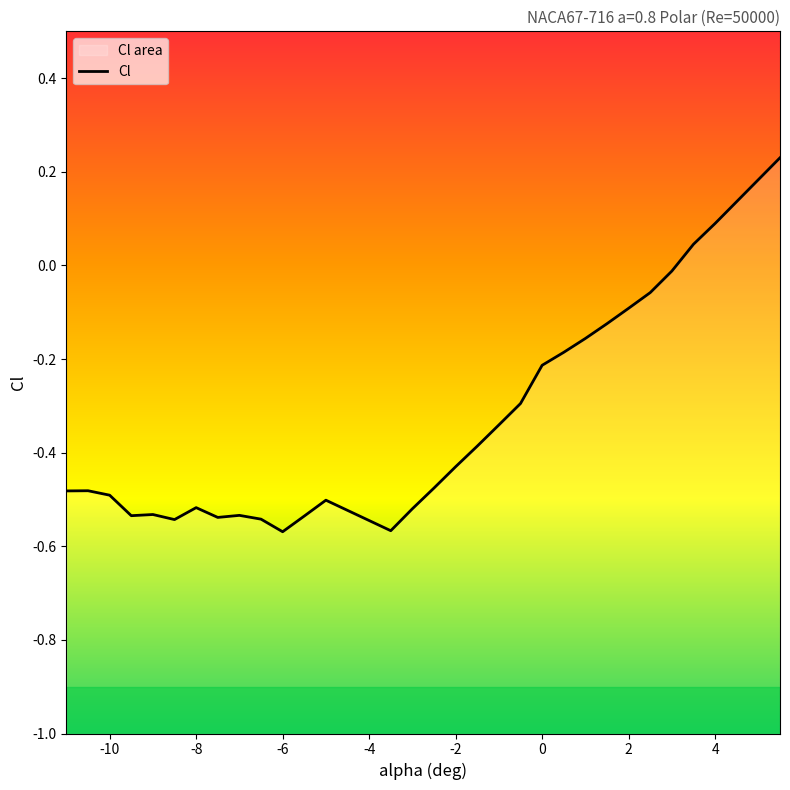

What value does the data have at -5?

-0.5